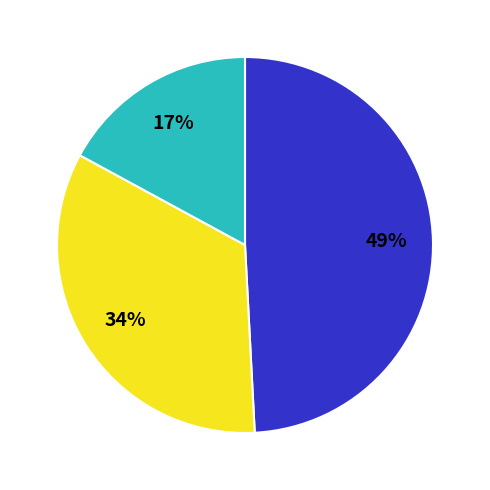

How many slices are in this pie chart?

3